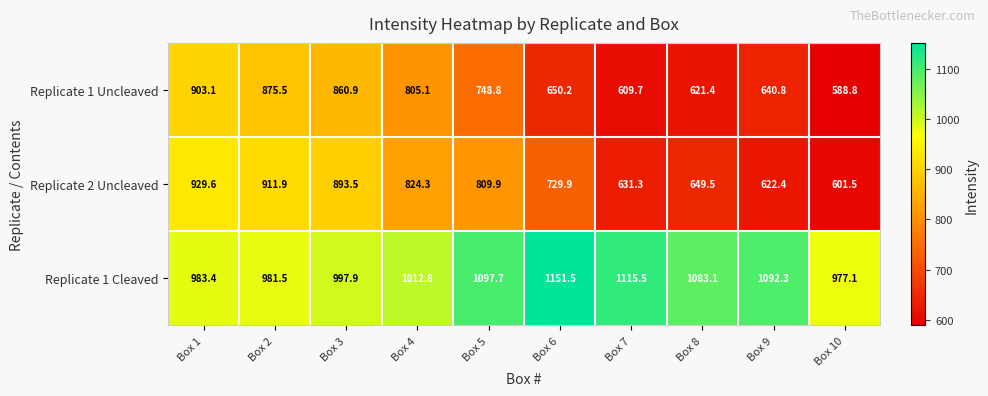

What is the greatest value displayed?

1151.5